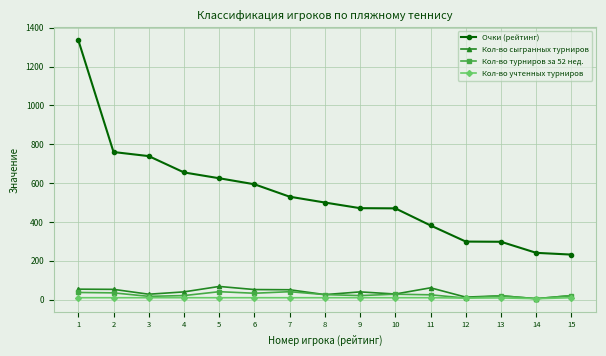

What is the sum of all Очки (рейтинг) values?

8132